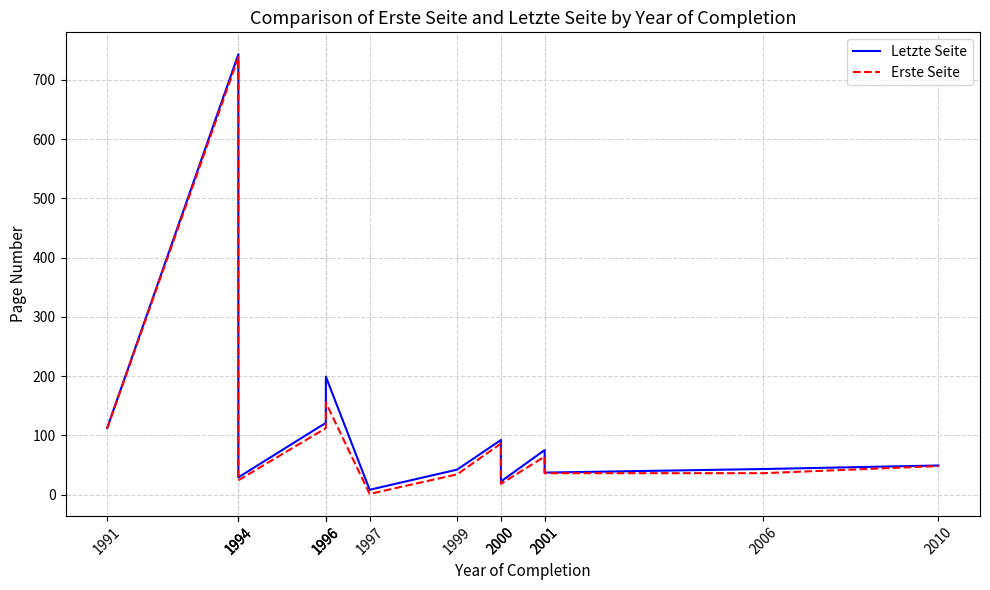

What is the difference between the maximum and minimum values in the Erste Seite series?

737